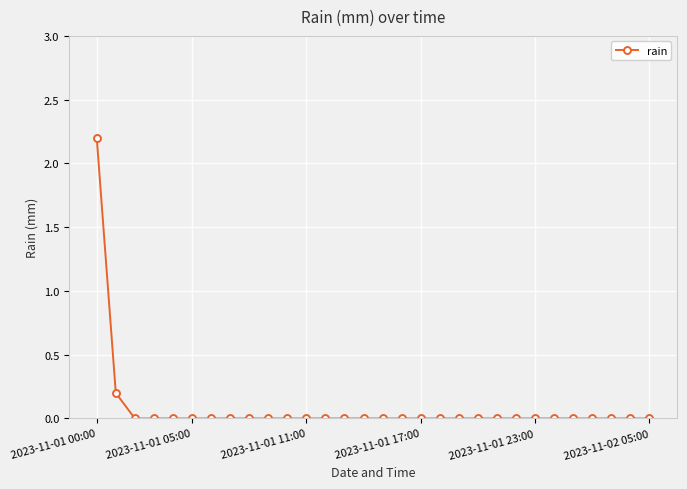

What is the difference between the maximum and second lowest values?

2.2